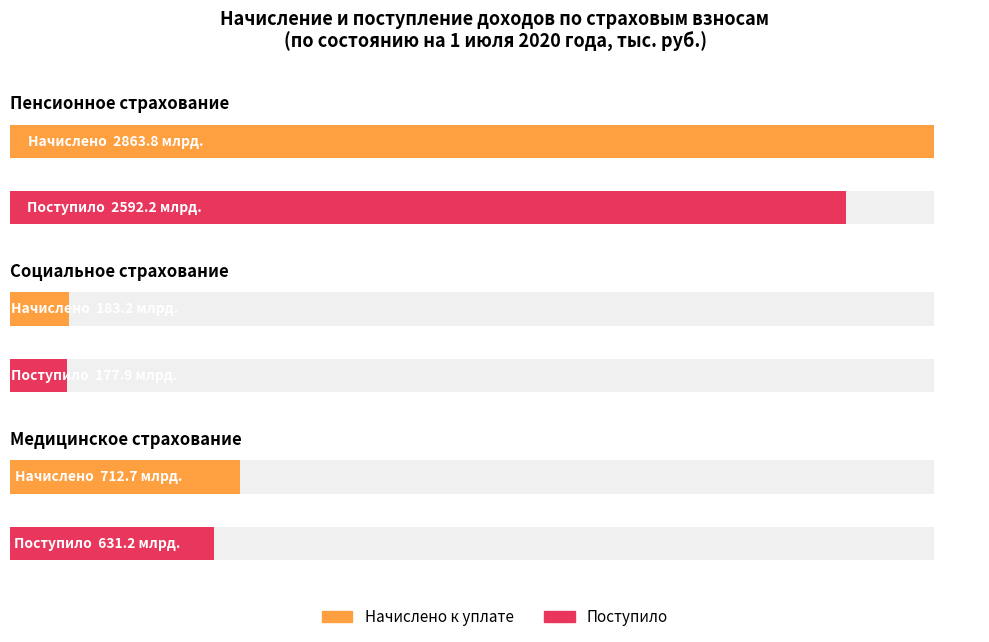

What is the label of the 3rd bar from the left?

Медицинское страхование